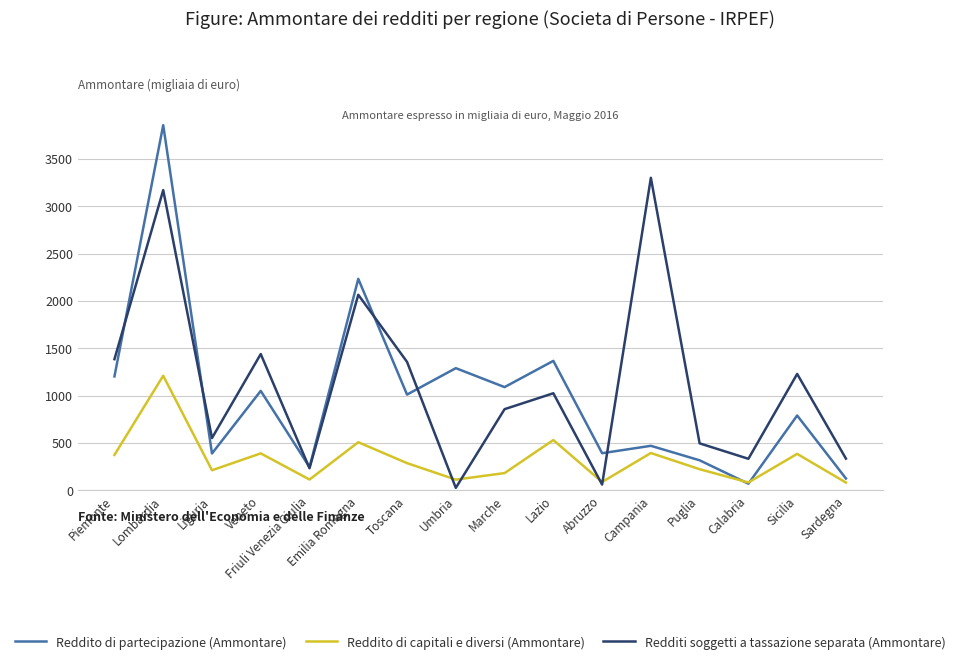

True or false: Redditi soggetti a tassazione separata (Ammontare) has a value of 2687 at Emilia Romagna.

False